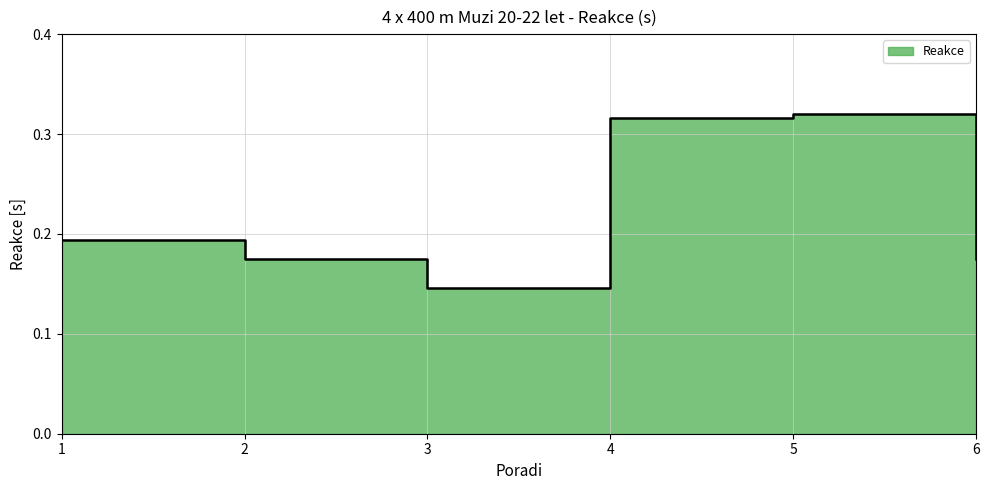

What is the greatest value displayed?

0.3